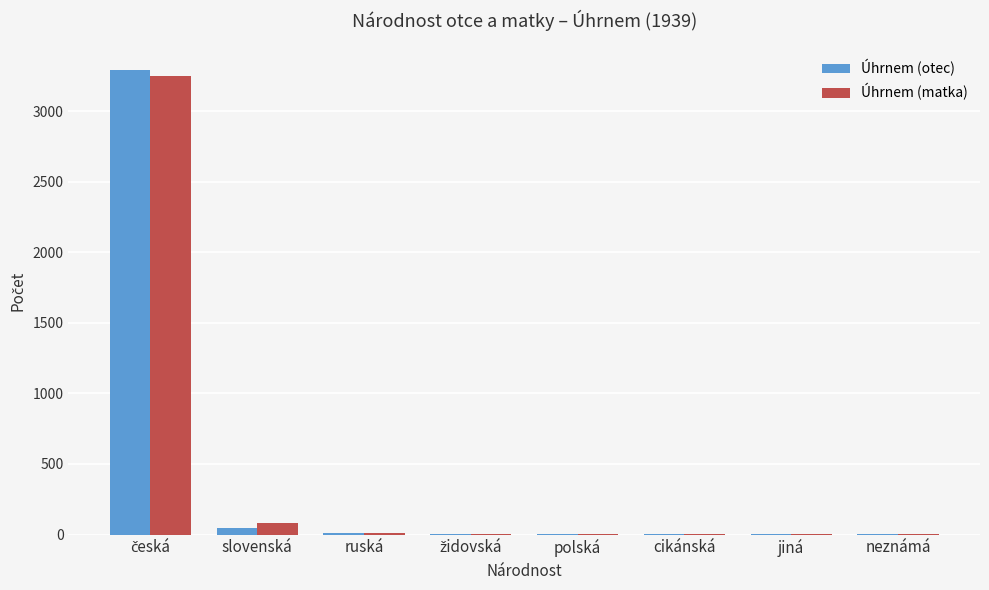

True or false: Úhrnem (matka) has a value of 84 at slovenská.

True